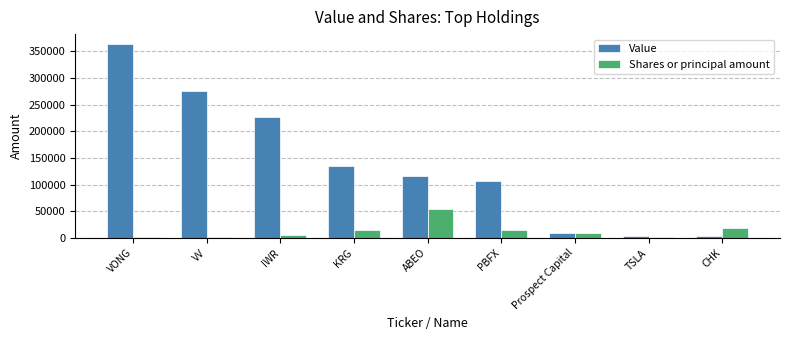

Which series has the largest total across all categories?

Value